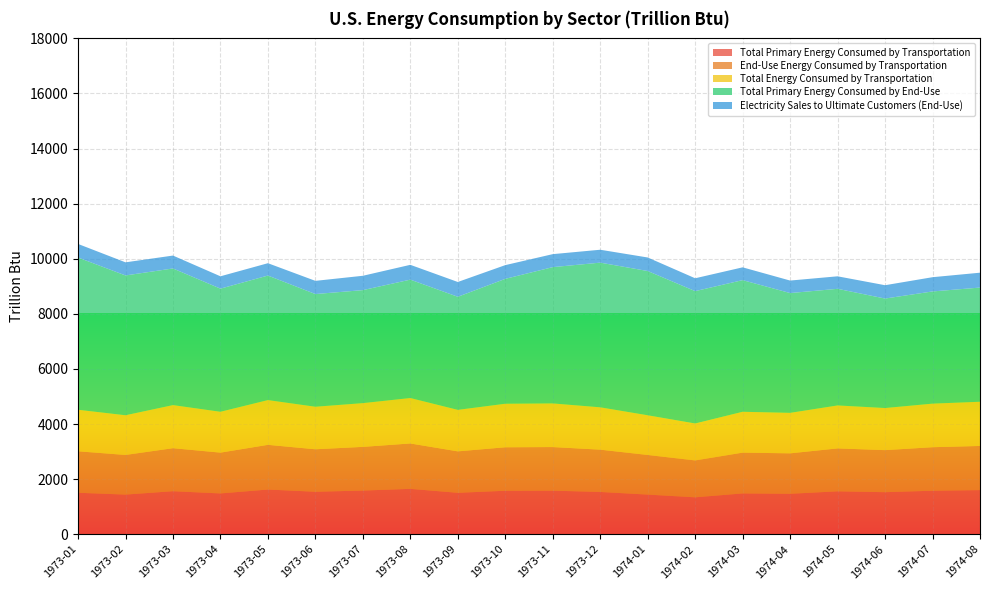

Reading right to left, what are all the values shown in this chart?

Total Primary Energy Consumed by Transportation: 1974-08=1601.9	1974-07=1579.0	1974-06=1525.9	1974-05=1557.3	1974-04=1467.6	1974-03=1480.5	1974-02=1338.9	1974-01=1438.1	1973-12=1534.4	1973-11=1581.5	1973-10=1577.7	1973-09=1503.4	1973-08=1646.9	1973-07=1585.0	1973-06=1541.4	1973-05=1622.1	1973-04=1480.4	1973-03=1561.3	1973-02=1438.3	1973-01=1504.8
End-Use Energy Consumed by Transportation: 1974-08=1602.7	1974-07=1579.9	1974-06=1526.7	1974-05=1558.0	1974-04=1468.3	1974-03=1481.3	1974-02=1339.7	1974-01=1438.9	1973-12=1535.3	1973-11=1582.4	1973-10=1578.6	1973-09=1504.4	1973-08=1647.8	1973-07=1585.9	1973-06=1542.2	1973-05=1622.9	1973-04=1481.2	1973-03=1562.1	1973-02=1439.2	1973-01=1505.7
Total Energy Consumed by Transportation: 1974-08=1604.5	1974-07=1581.8	1974-06=1528.3	1974-05=1559.7	1974-04=1469.8	1974-03=1482.9	1974-02=1341.1	1974-01=1440.6	1973-12=1537.1	1973-11=1584.3	1973-10=1580.4	1973-09=1506.1	1973-08=1649.8	1973-07=1587.9	1973-06=1544.1	1973-05=1624.6	1973-04=1482.8	1973-03=1563.8	1973-02=1440.8	1973-01=1507.6
Total Primary Energy Consumed by End-Use: 1974-08=4145.6	1974-07=4073.1	1974-06=3974.8	1974-05=4233.9	1974-04=4349.4	1974-03=4780.2	1974-02=4805.6	1974-01=5237.8	1973-12=5252.7	1973-11=4948.2	1973-10=4534.3	1973-09=4106.5	1973-08=4298.1	1973-07=4103.0	1973-06=4091.4	1973-05=4521.0	1973-04=4471.1	1973-03=4961.0	1973-02=5076.3	1973-01=5527.0
Electricity Sales to Ultimate Customers (End-Use): 1974-08=539.5	1974-07=517.0	1974-06=484.3	1974-05=454.1	1974-04=453.8	1974-03=463.9	1974-02=466.5	1974-01=491.3	1973-12=468.1	1973-11=471.3	1973-10=498.3	1973-09=536.7	1973-08=537.3	1973-07=520.5	1973-06=478.7	1973-05=448.2	1973-04=448.2	1973-03=467.8	1973-02=476.1	1973-01=493.1